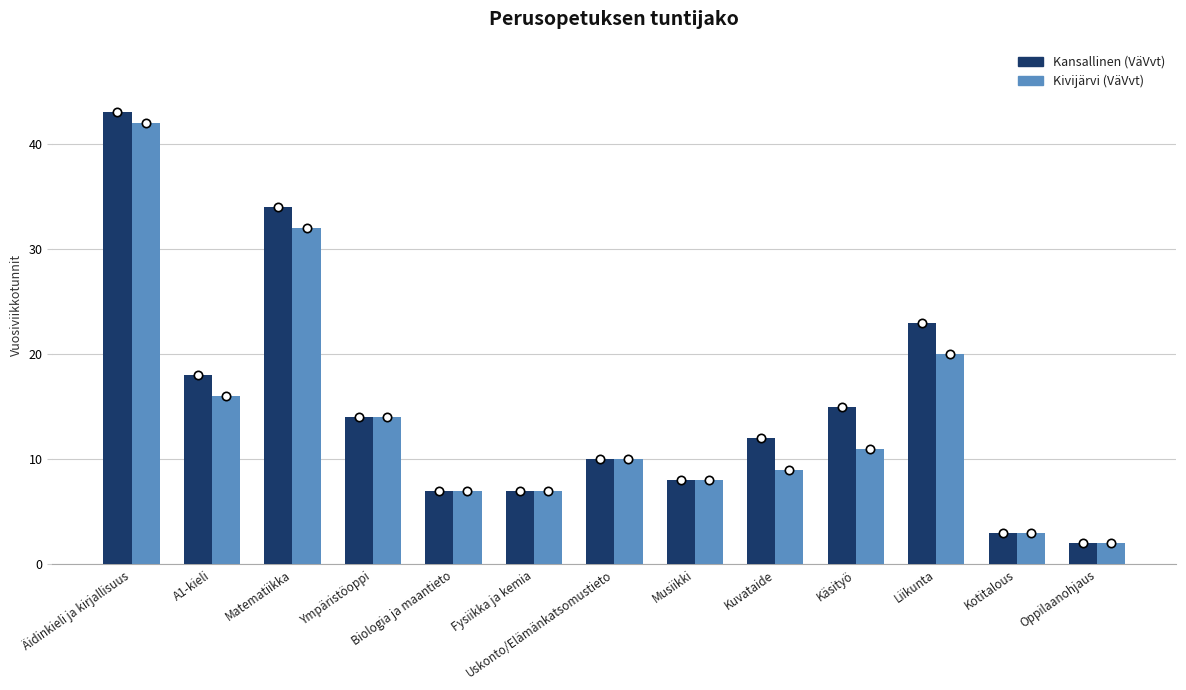

What is the difference between the maximum and second lowest values in the Kivijärvi (VäVvt) series?

39